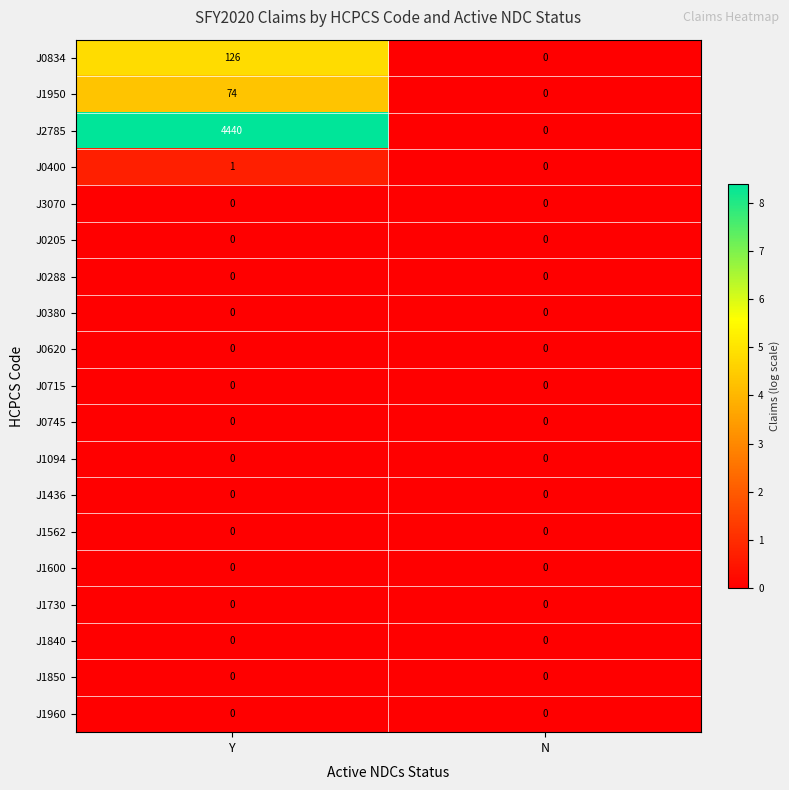

Between Y and N, which series saw the biggest shift?

J2785